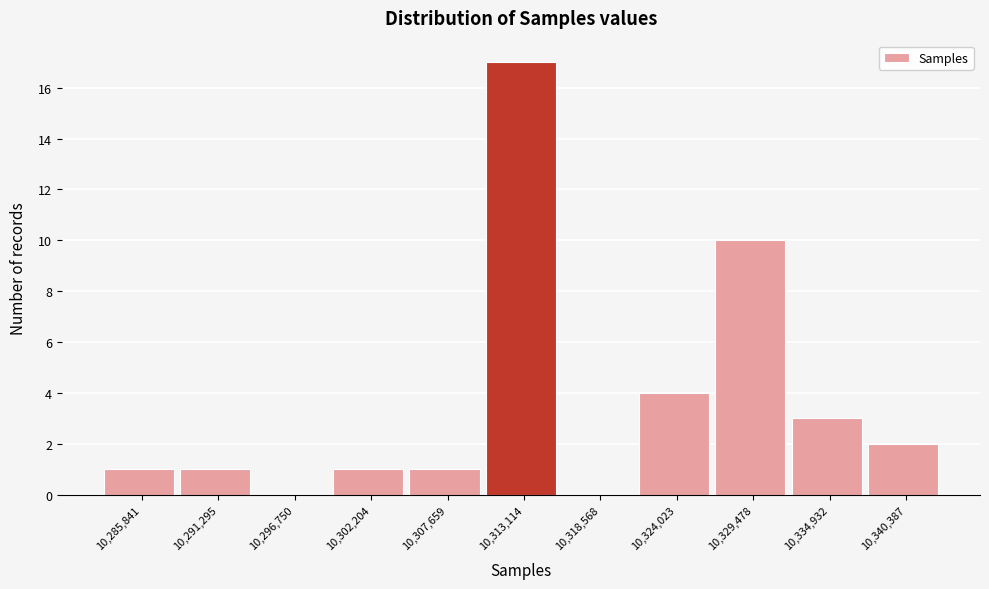

Reading left to right, transcribe all the data shown in this chart.

10,285,841=1	10,291,295=1	10,296,750=0	10,302,204=1	10,307,659=1	10,313,114=17	10,318,568=0	10,324,023=4	10,329,478=10	10,334,932=3	10,340,387=2